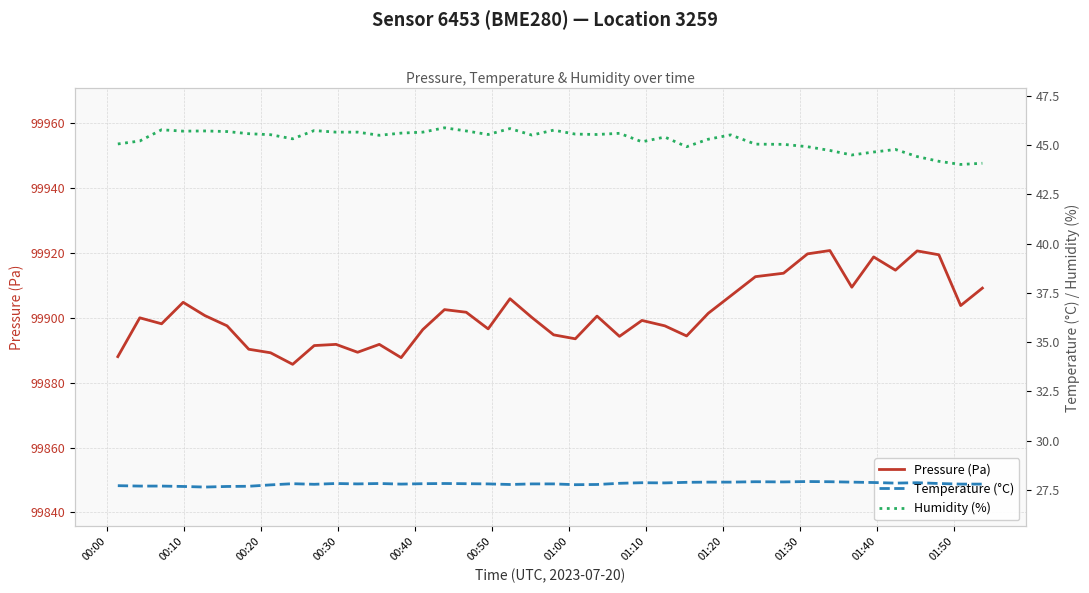

In Temperature (°C), how many points are lower than both neighbors (excluding endpoints)?

9